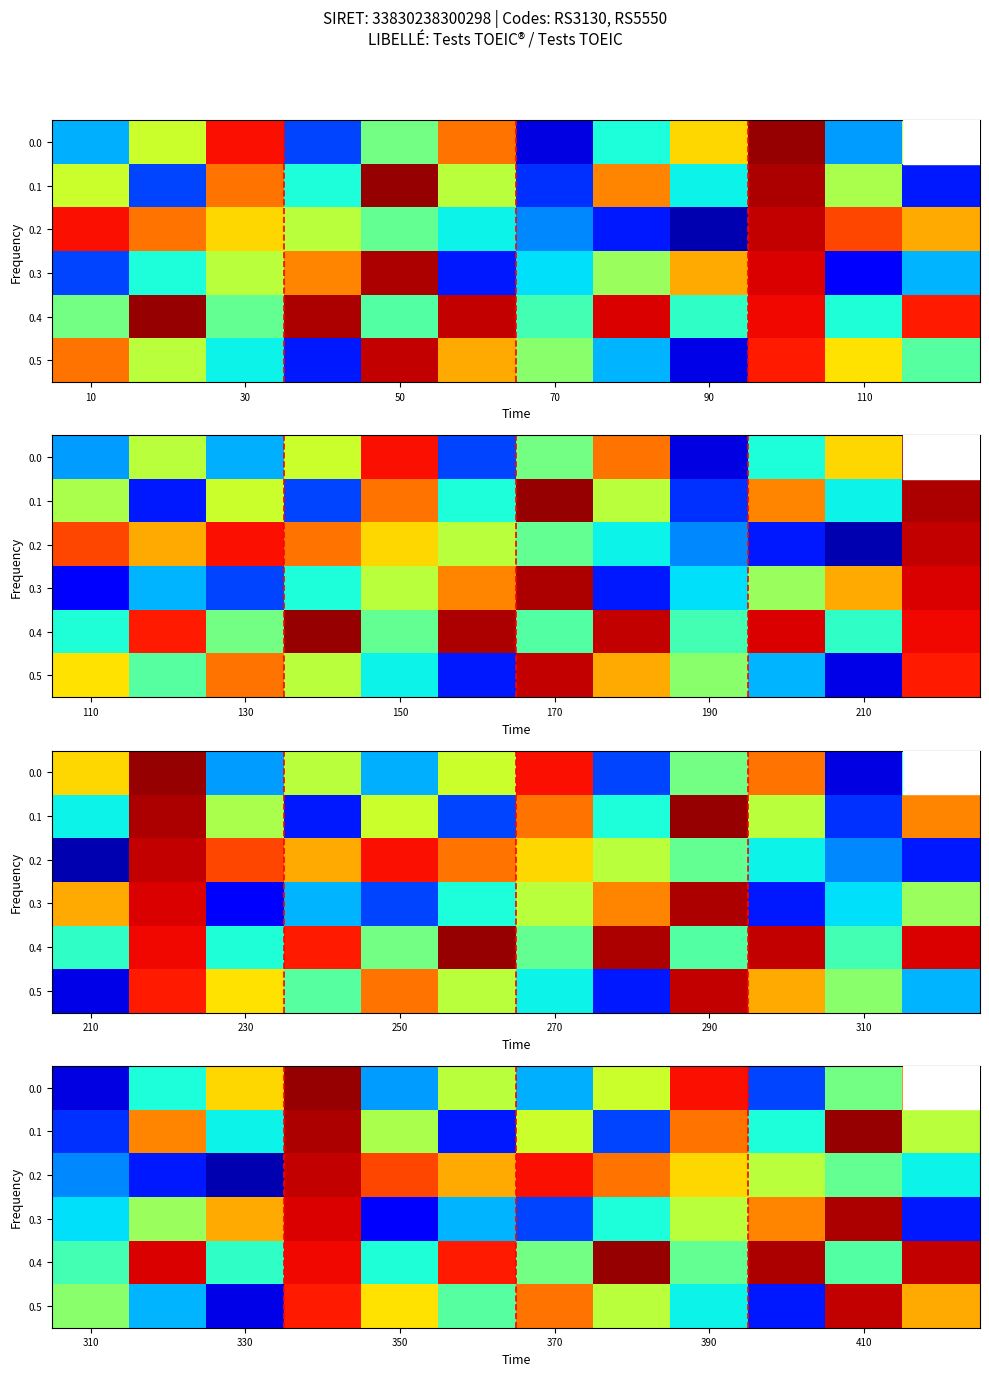

List the series in order of their peak value, lowest first.

0.2, 0.5, 0.3, 0.0, 0.1, 0.4